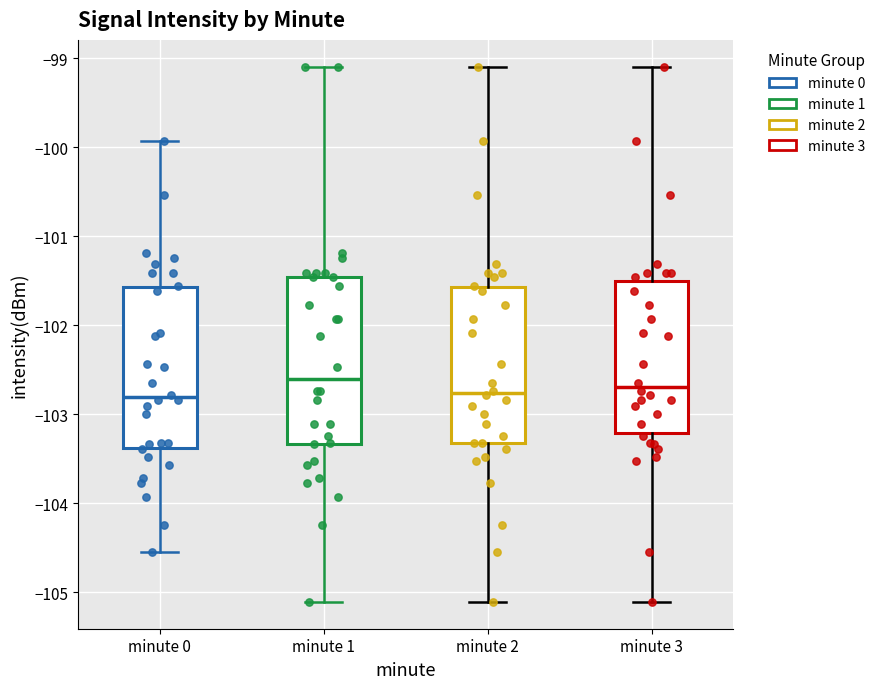

Reading left to right, transcribe this box plot: for each box, give where its median line is, the range the box spans, and where its two whiskers end, as read against the y-axis. The values are not printed on the chart, so give them approximately, as read against the axis.

minute 0: median -102.8, box -103.4 to -101.6, whiskers -104.5 to -99.9
minute 1: median -102.6, box -103.3 to -101.5, whiskers -105.1 to -99.1
minute 2: median -102.8, box -103.3 to -101.6, whiskers -105.1 to -99.1
minute 3: median -102.7, box -103.2 to -101.5, whiskers -105.1 to -99.1